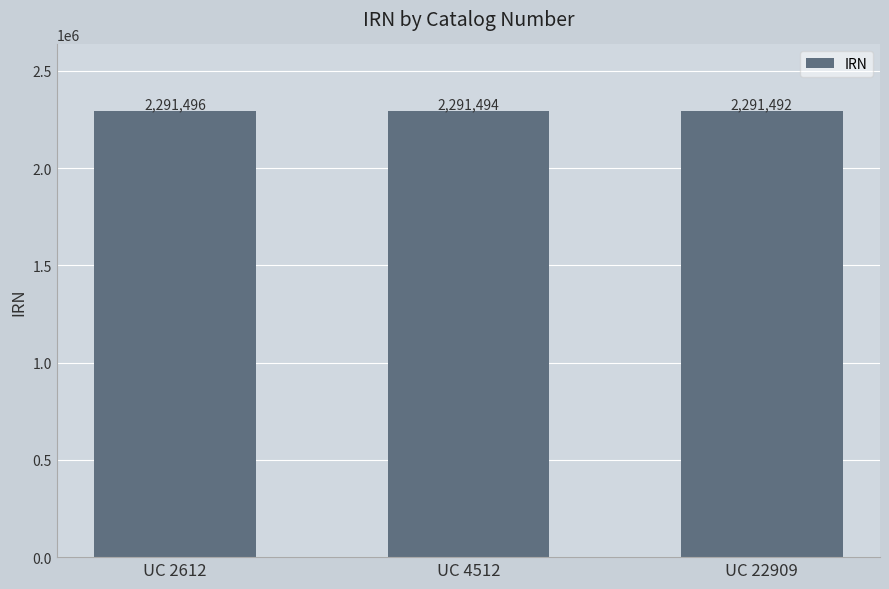

Rank the categories by value from lowest to highest.

UC 22909, UC 4512, UC 2612